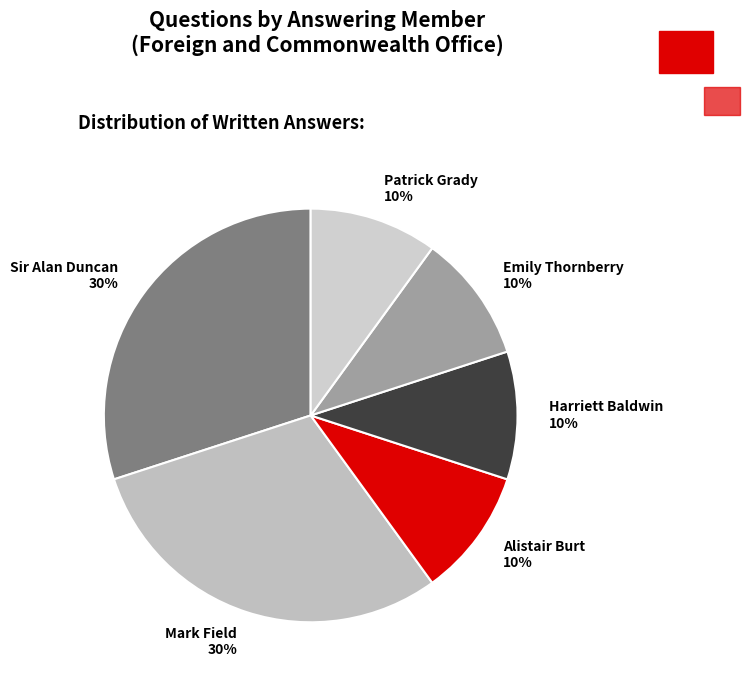

To the nearest percent, what percentage of the pie is Alistair Burt?

10%